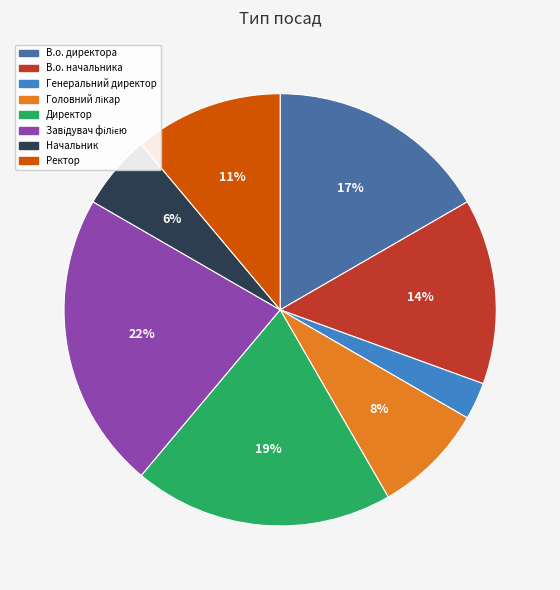

What is the smallest slice in the pie chart?

Генеральний директор